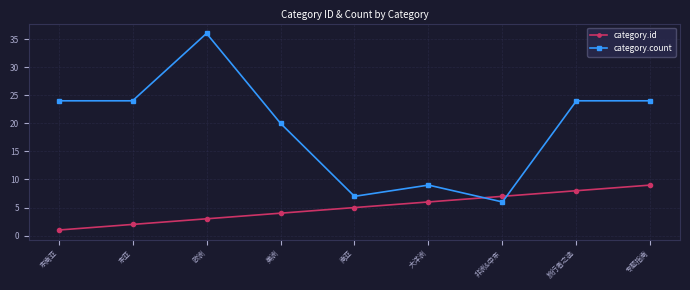

Does the chart display data point markers on the line(s)?

Yes